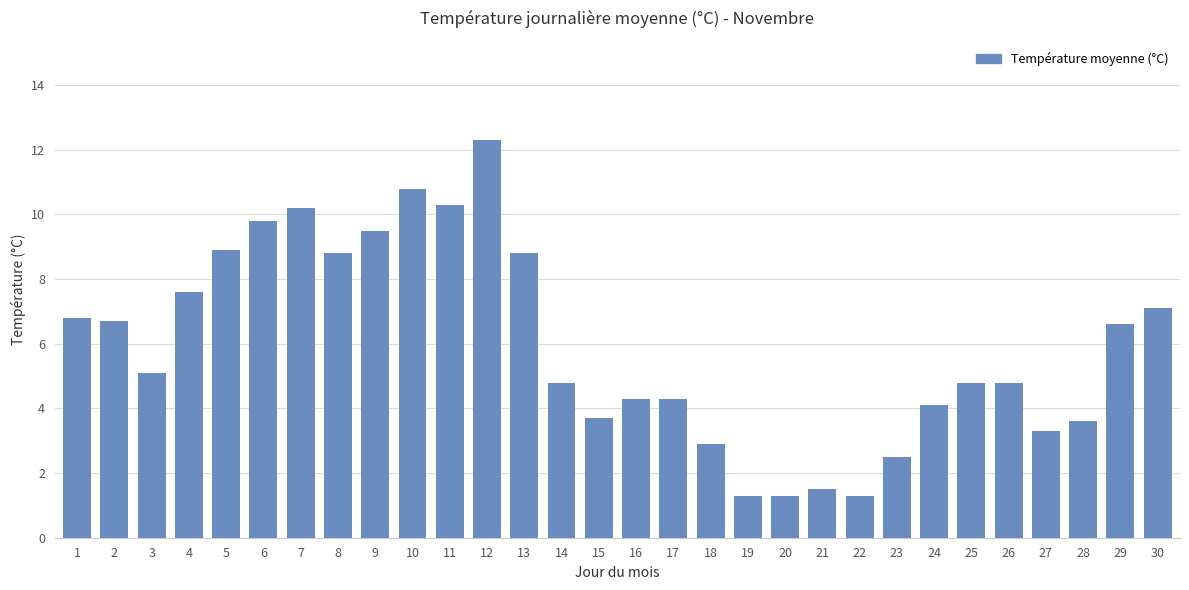

Where does the data first go above 5?

1